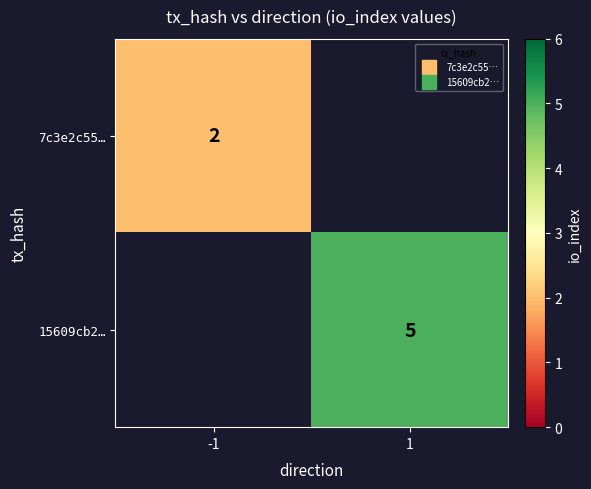

True or false: 15609cb2… has a value of 5.0 at 1.

True